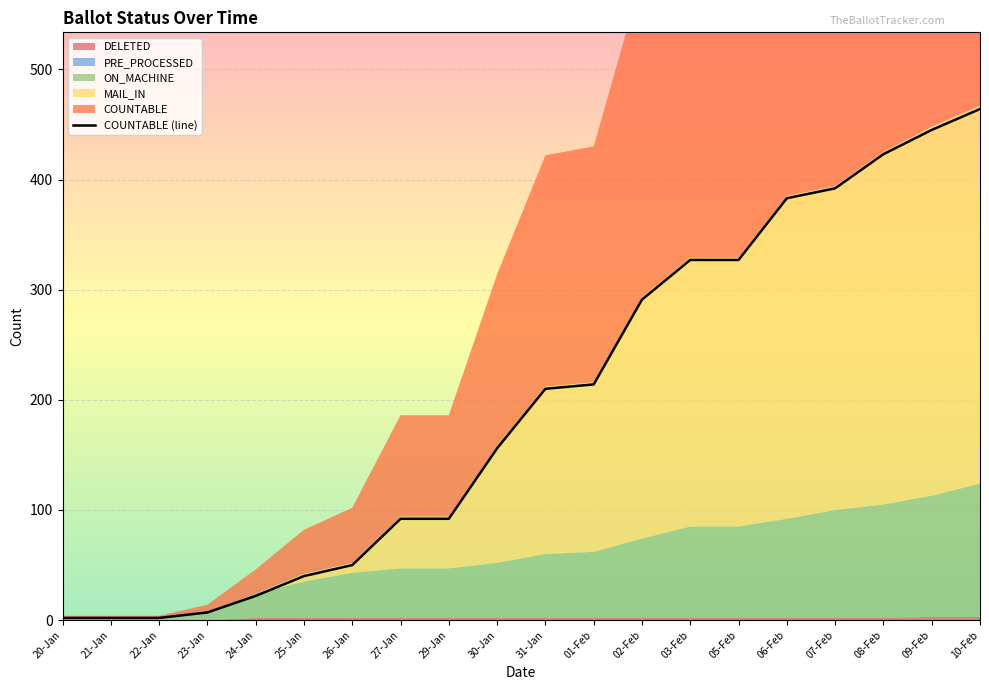

What position from the left is 07-Feb?

17